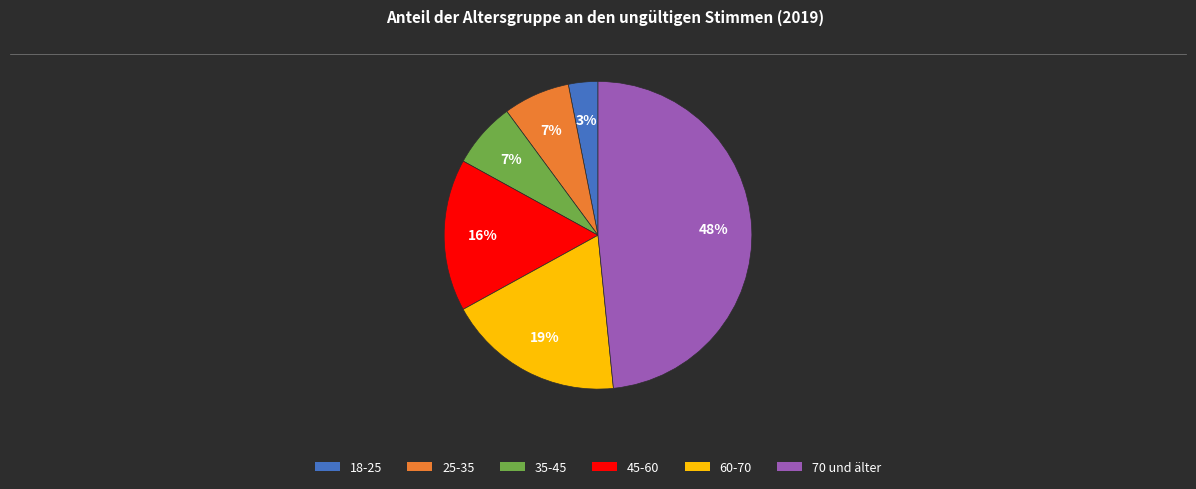

Is there any slice that represents more than half of the pie?

No